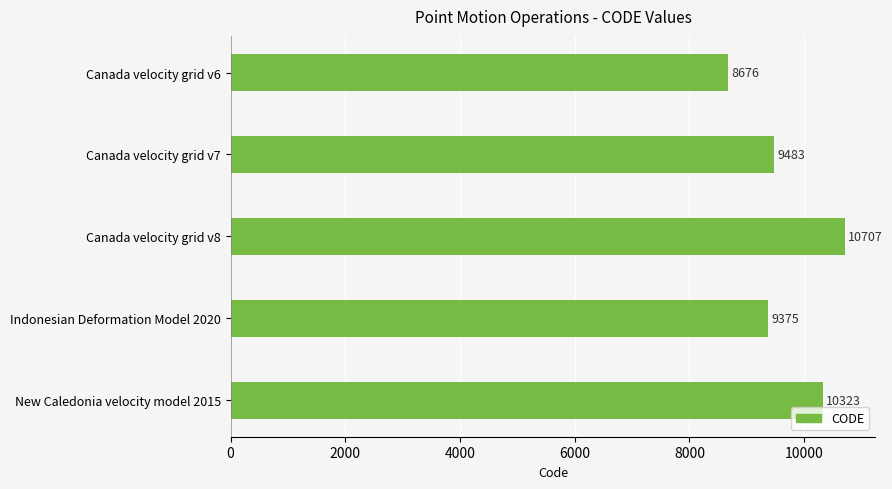

List the labels in order of value, smallest first.

Canada velocity grid v6, Indonesian Deformation Model 2020, Canada velocity grid v7, New Caledonia velocity model 2015, Canada velocity grid v8